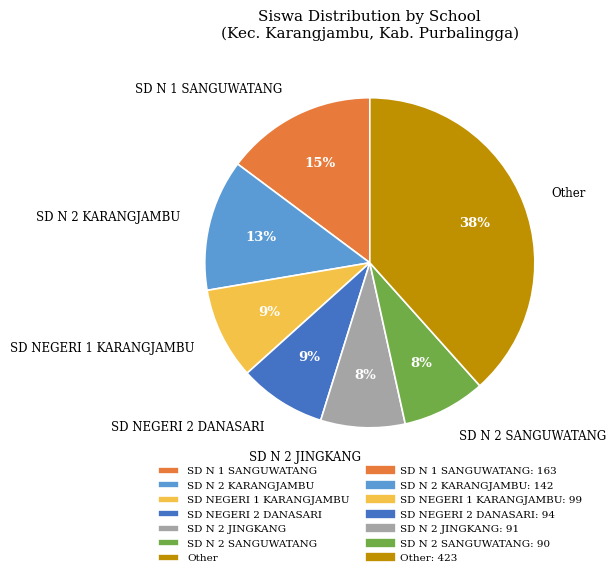

How many segments does this pie chart have?

7